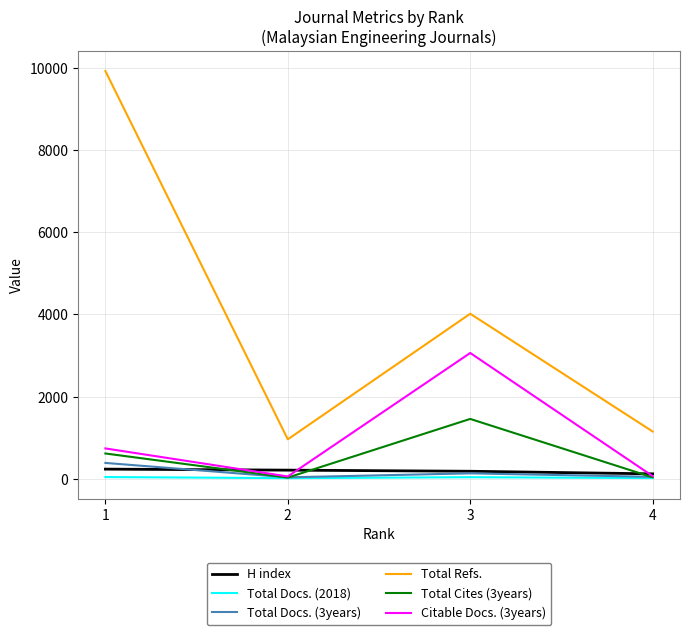

What is the total value across all series at 1?

11934